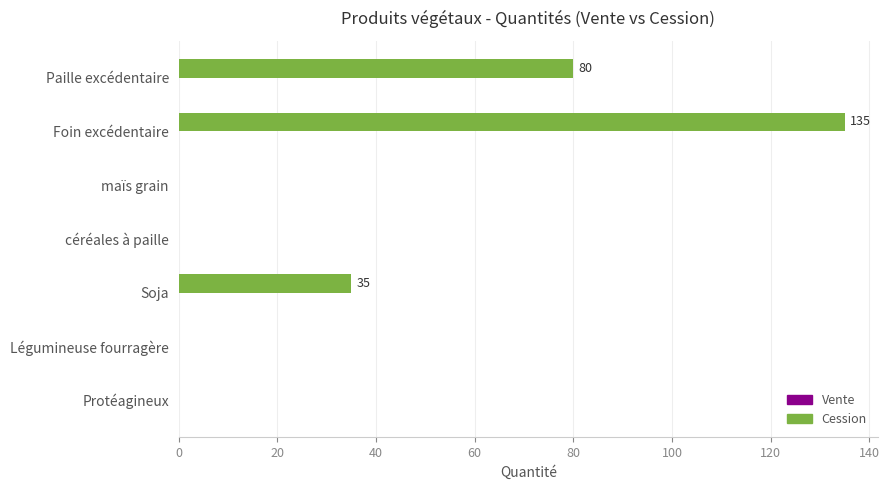

What is the sum of all values?

250